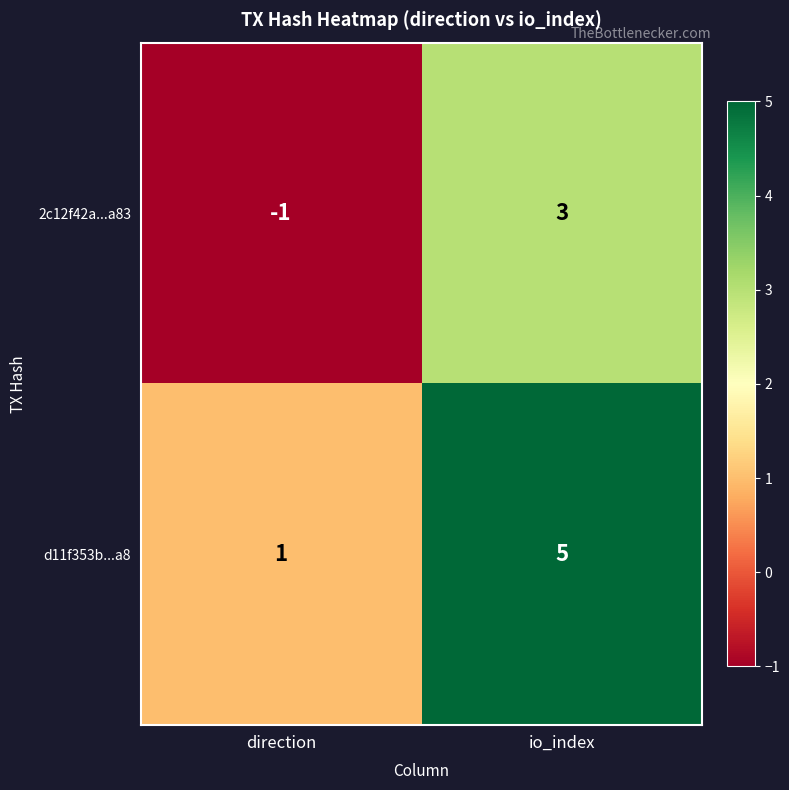

At which label is 2c12f42a...a83 closest to 1?

direction